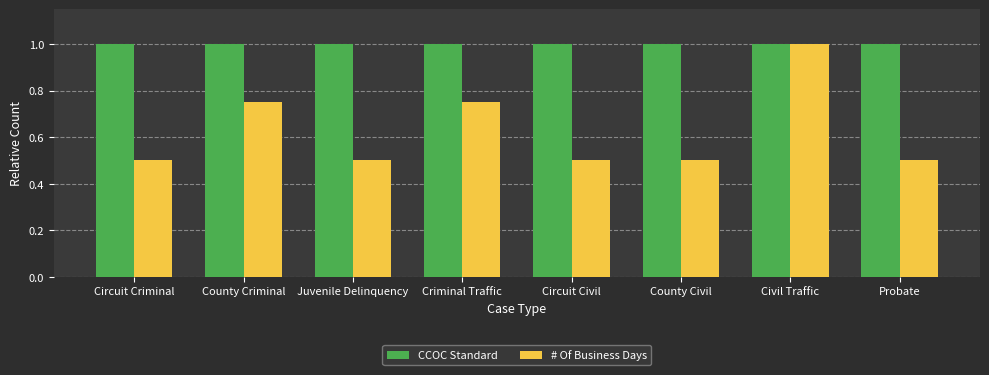

What is the maximum value for # Of Business Days?

1.0